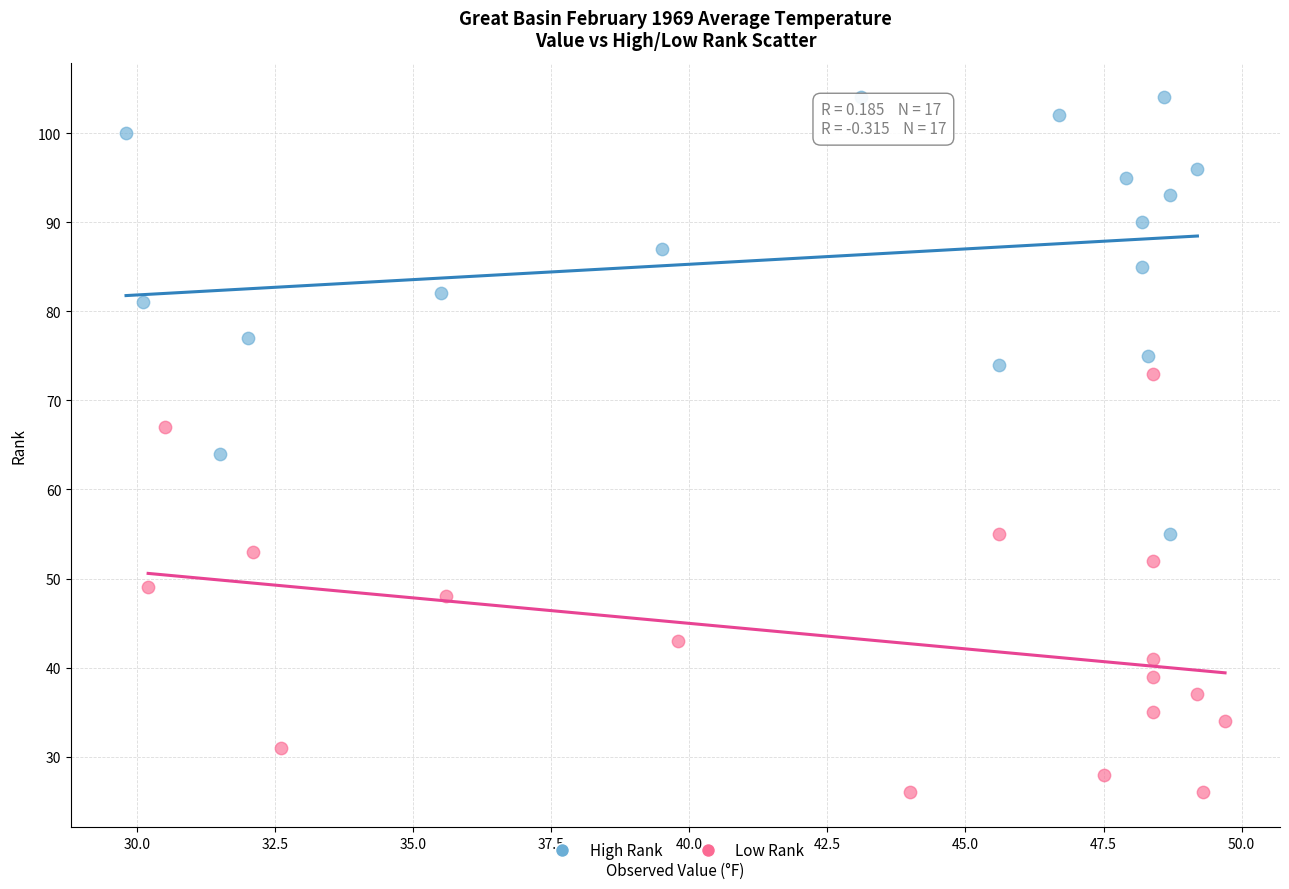

Which series reaches the minimum Y coordinate?

Low Rank